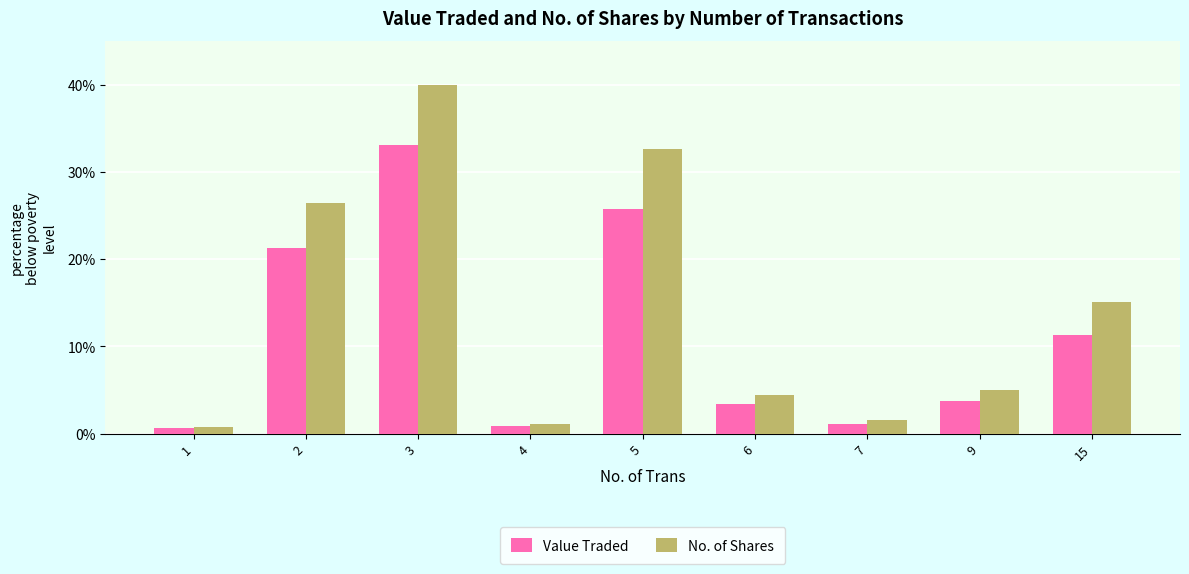

What is the average value of the No. of Shares series?

14.1